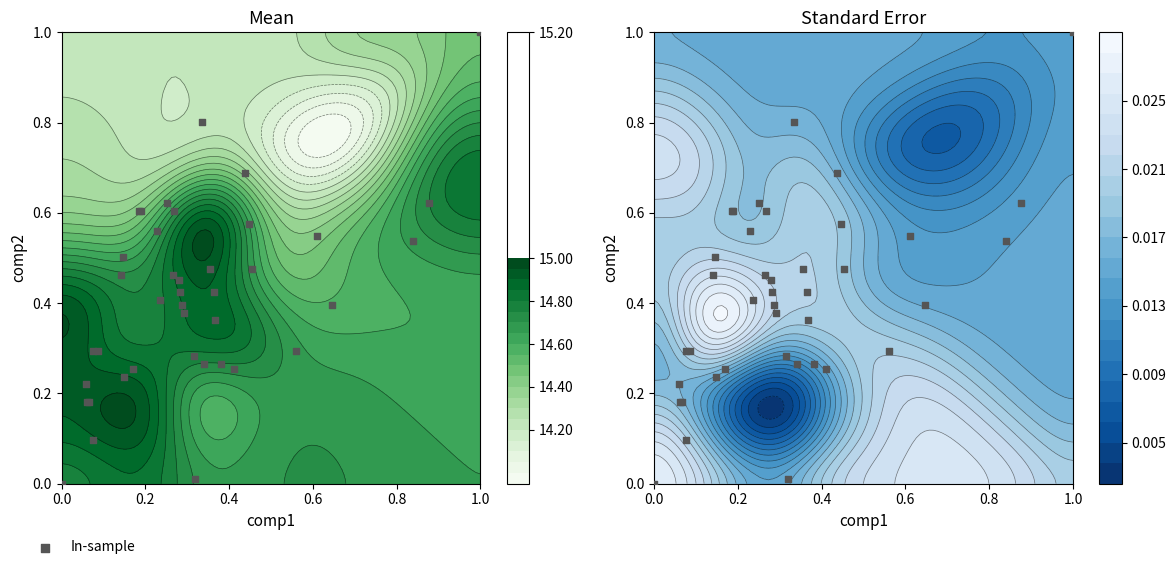

What is the difference between the second highest and second lowest values?

0.8